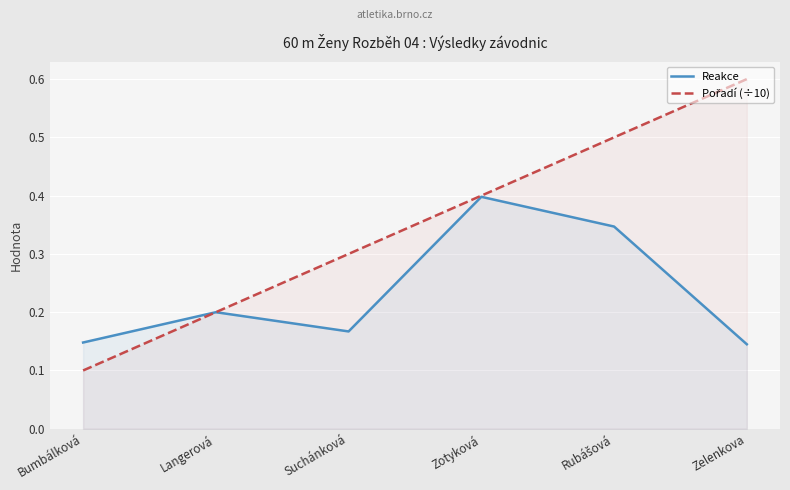

What is the minimum value shown in the chart?

0.1